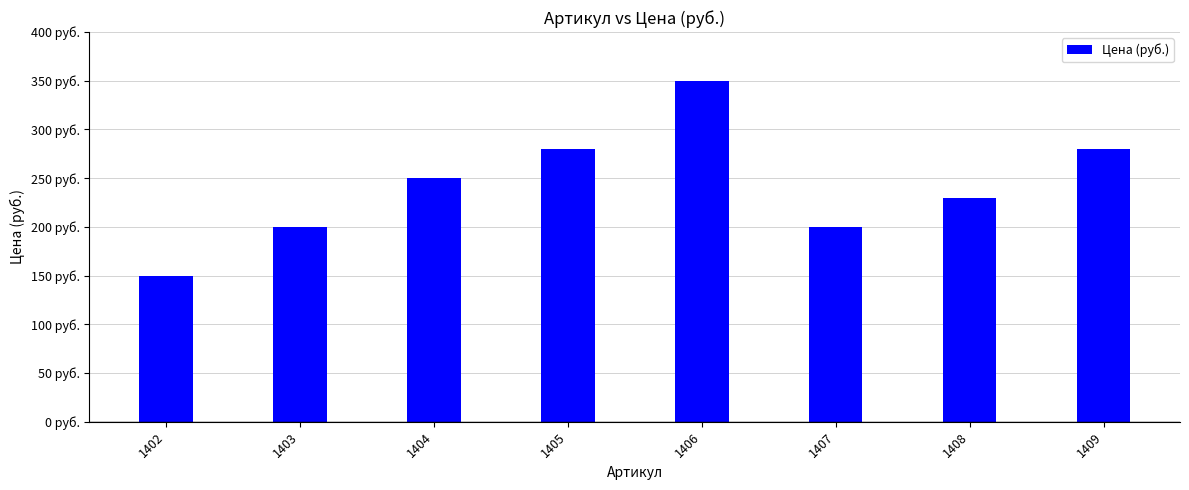

Which has a higher value, 1407 or 1406?

1406